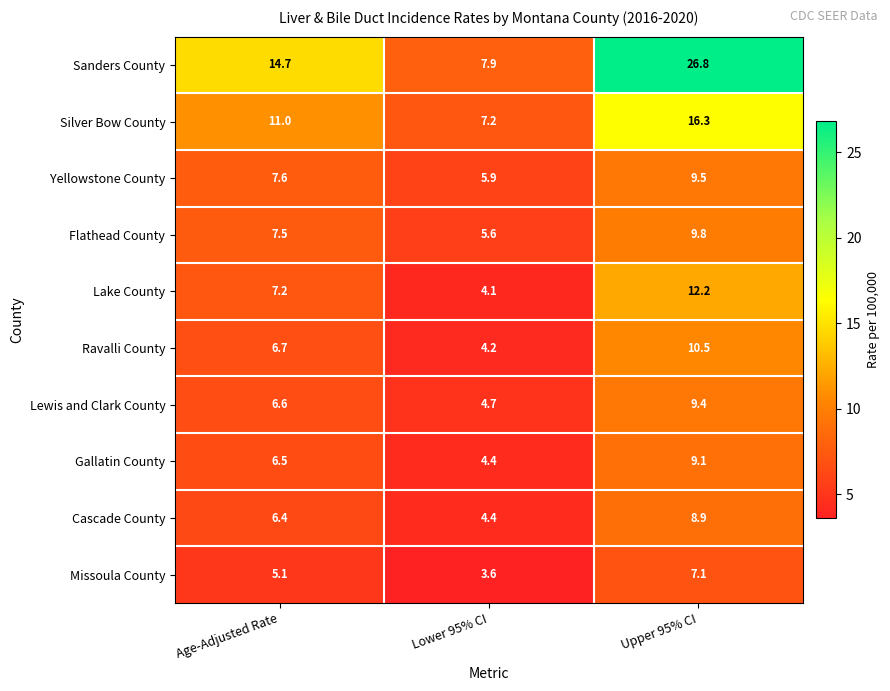

Between Age-Adjusted Rate and Upper 95% CI, which series saw the biggest shift?

Sanders County